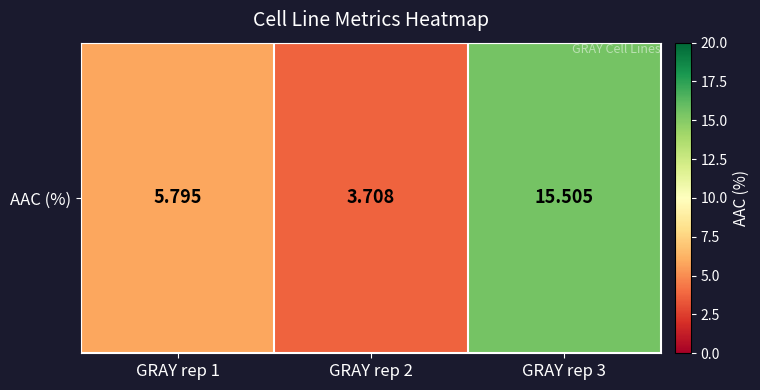

Is it true that the value at GRAY rep 1 is 5.8?

True